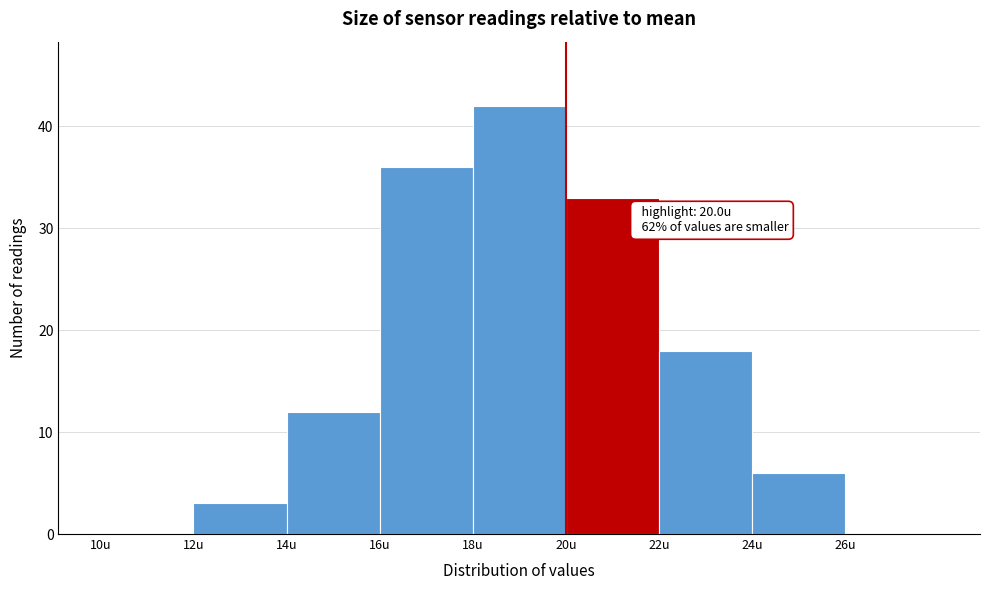

Which range on the x-axis has the tallest bar?

18 to 20